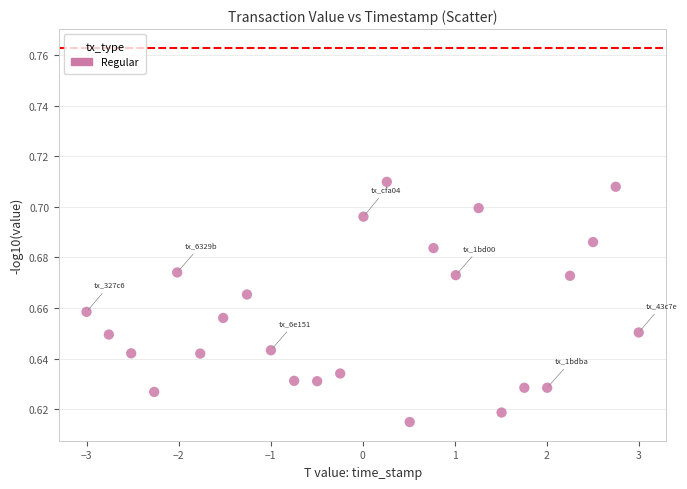

What is the range of X values (max minus min)?

6.0